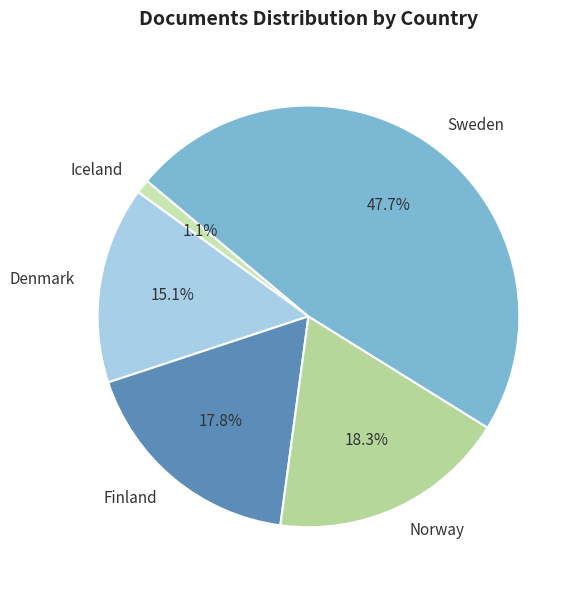

Approximately how many times larger is the value at Finland compared to Norway?

1.0